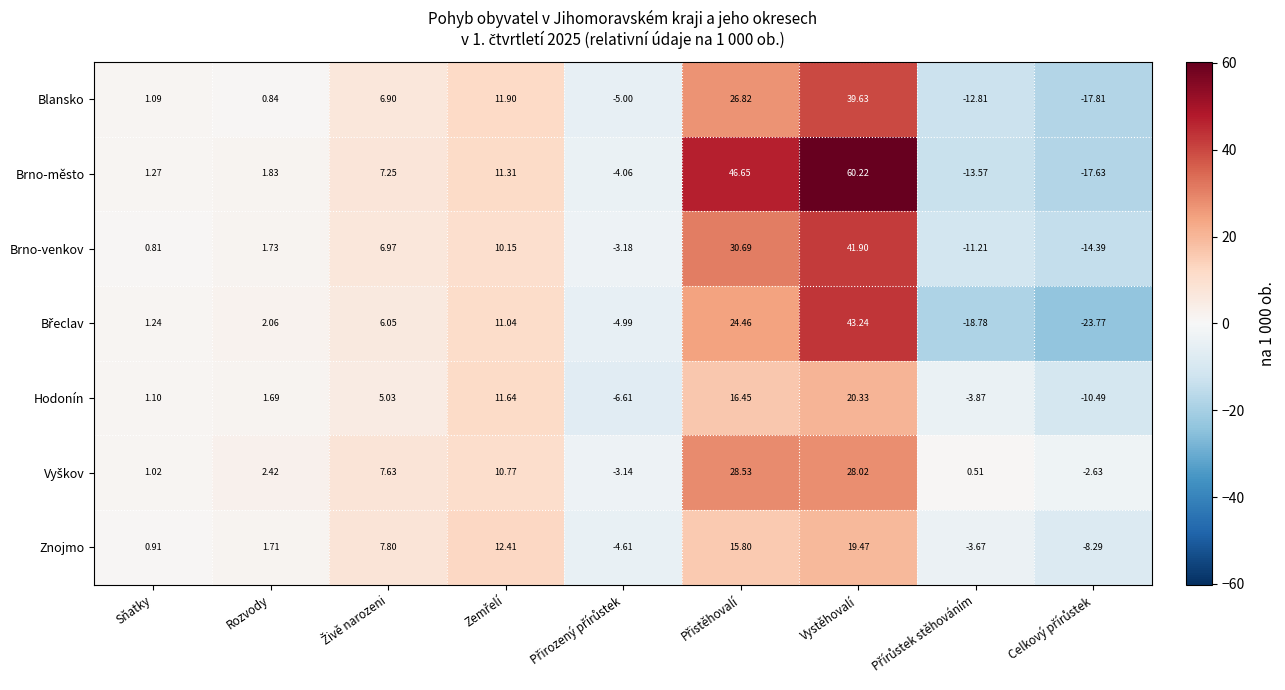

Which series has the largest range (max minus min)?

Brno-město